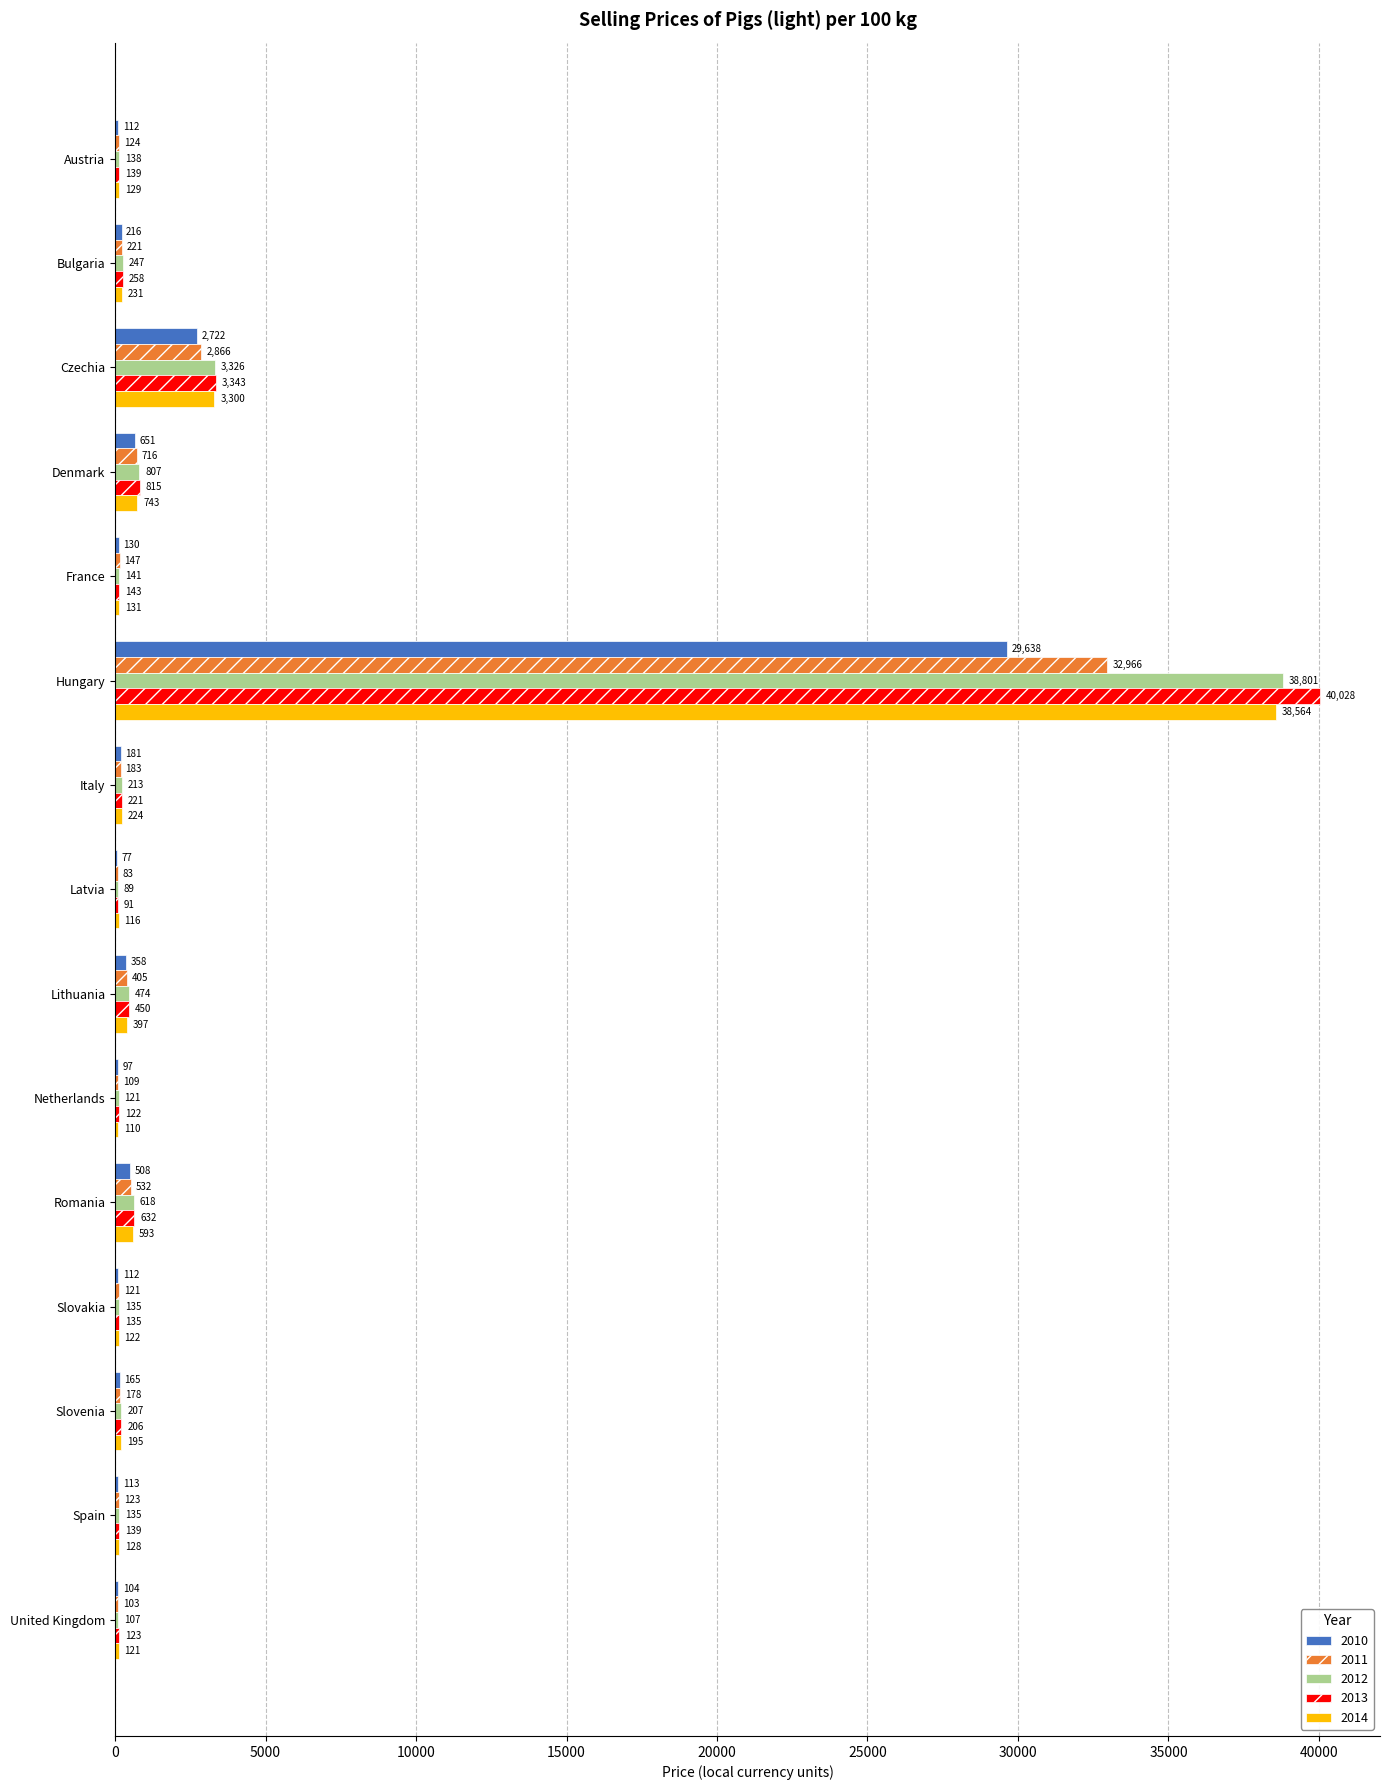

What is the difference between the 2014 values at Lithuania and Latvia?

281.3